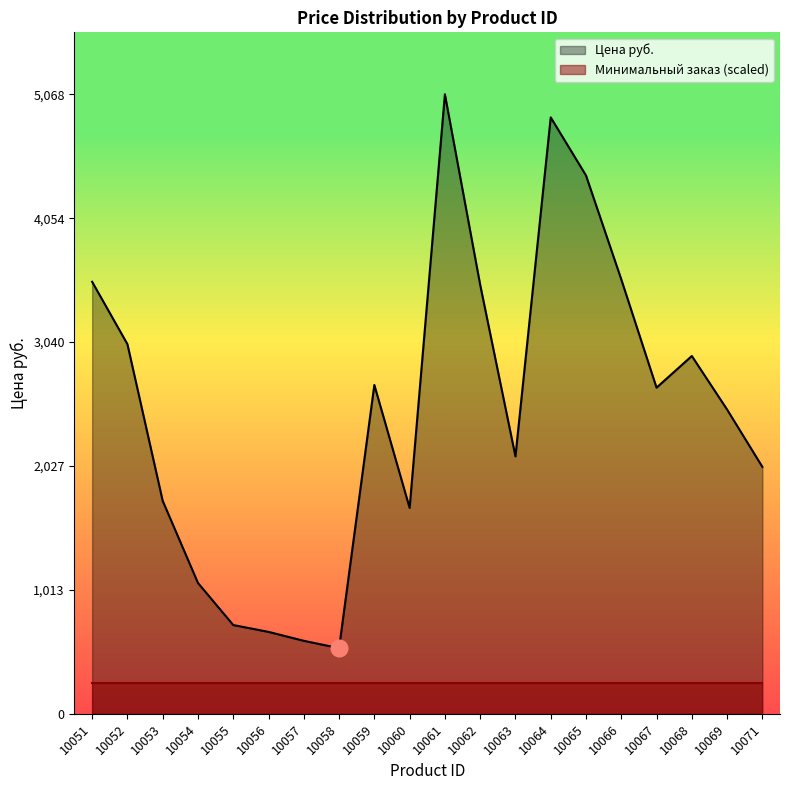

Between 10051 and 10063, which is larger?

10051